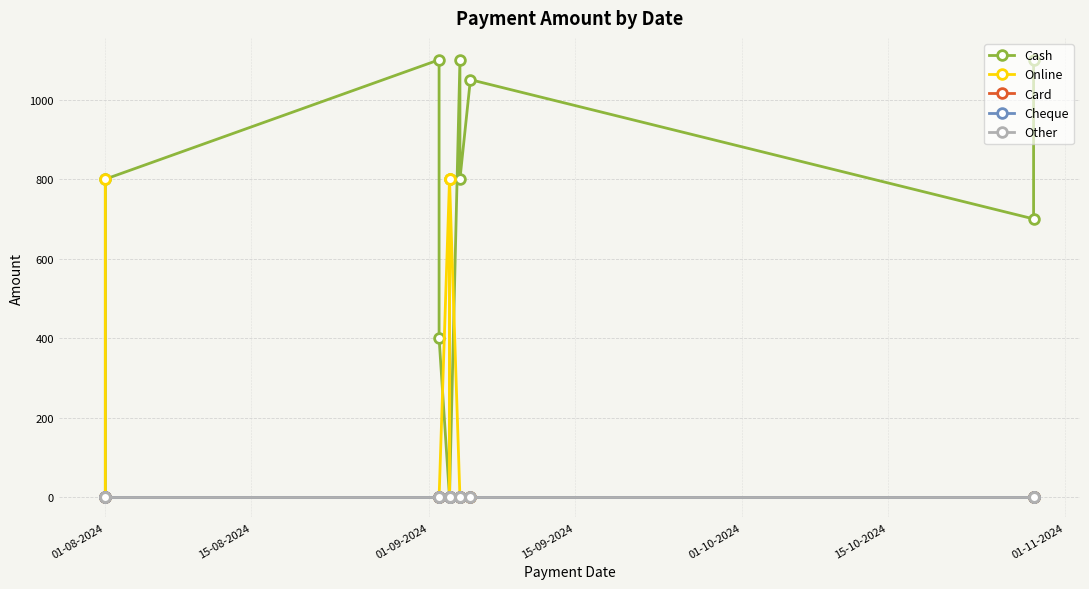

Rank the series by their maximum value, from lowest to highest.

Card, Cheque, Other, Online, Cash